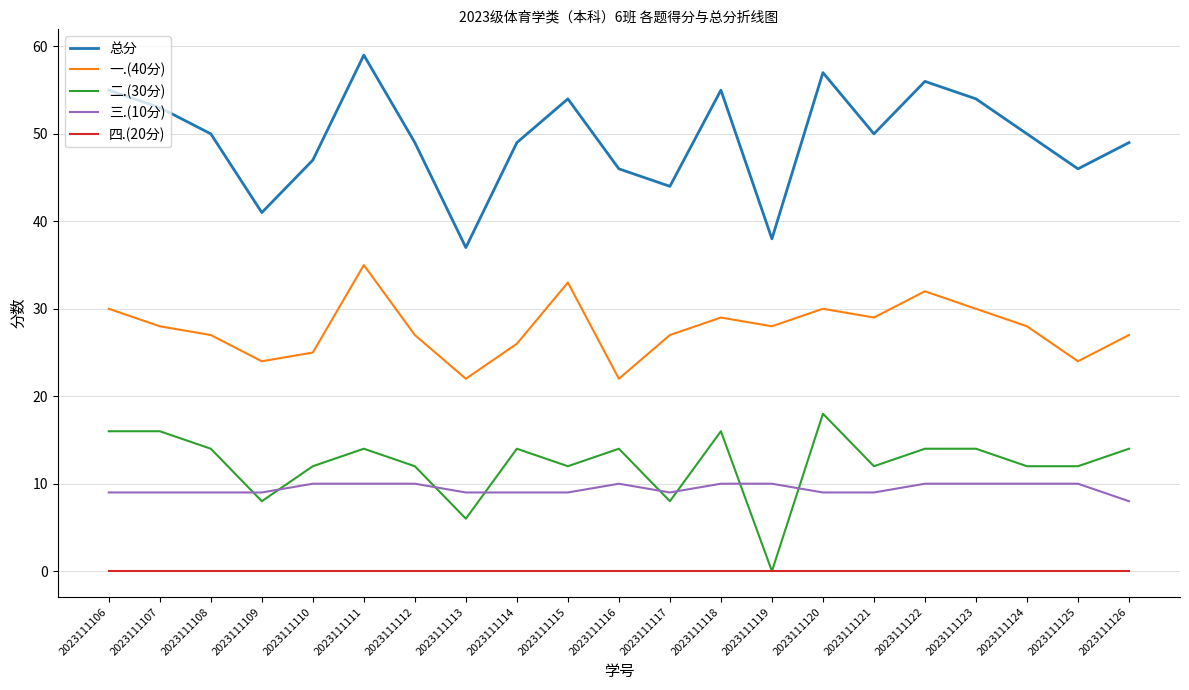

What is the difference between the highest and lowest values at 2023111123?

54